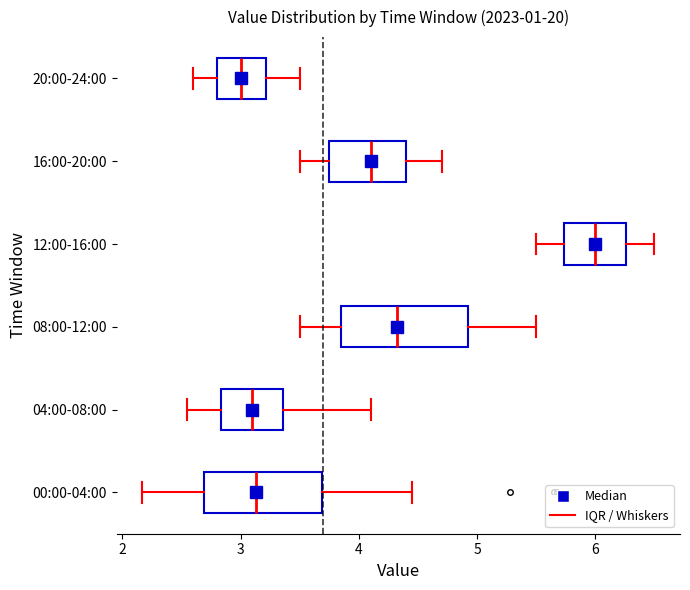

Reading bottom to top, transcribe this box plot: for each box, give where its median line is, the range the box spans, and where its two whiskers end, as read against the x-axis. The values are not printed on the chart, so give them approximately, as read against the axis.

00:00-04:00: median 3.1, box 2.7 to 3.7, whiskers 2.2 to 4.5
04:00-08:00: median 3.1, box 2.8 to 3.4, whiskers 2.6 to 4.1
08:00-12:00: median 4.3, box 3.9 to 4.9, whiskers 3.5 to 5.5
12:00-16:00: median 6.0, box 5.7 to 6.3, whiskers 5.5 to 6.5
16:00-20:00: median 4.1, box 3.8 to 4.4, whiskers 3.5 to 4.7
20:00-24:00: median 3.0, box 2.8 to 3.2, whiskers 2.6 to 3.5